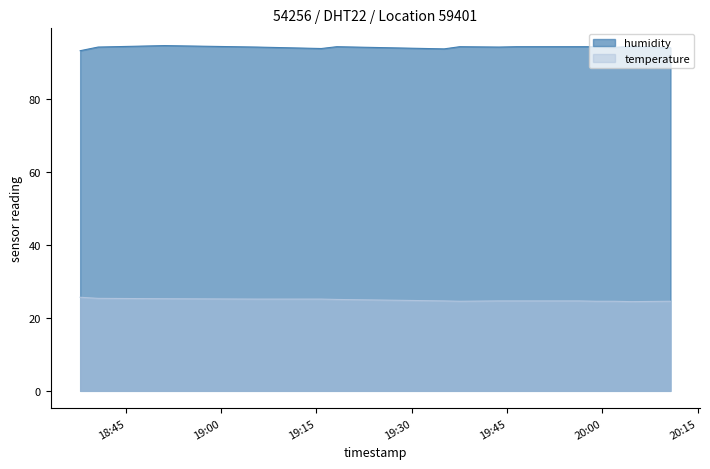

What is the difference between the maximum and minimum values in the humidity series?

1.4